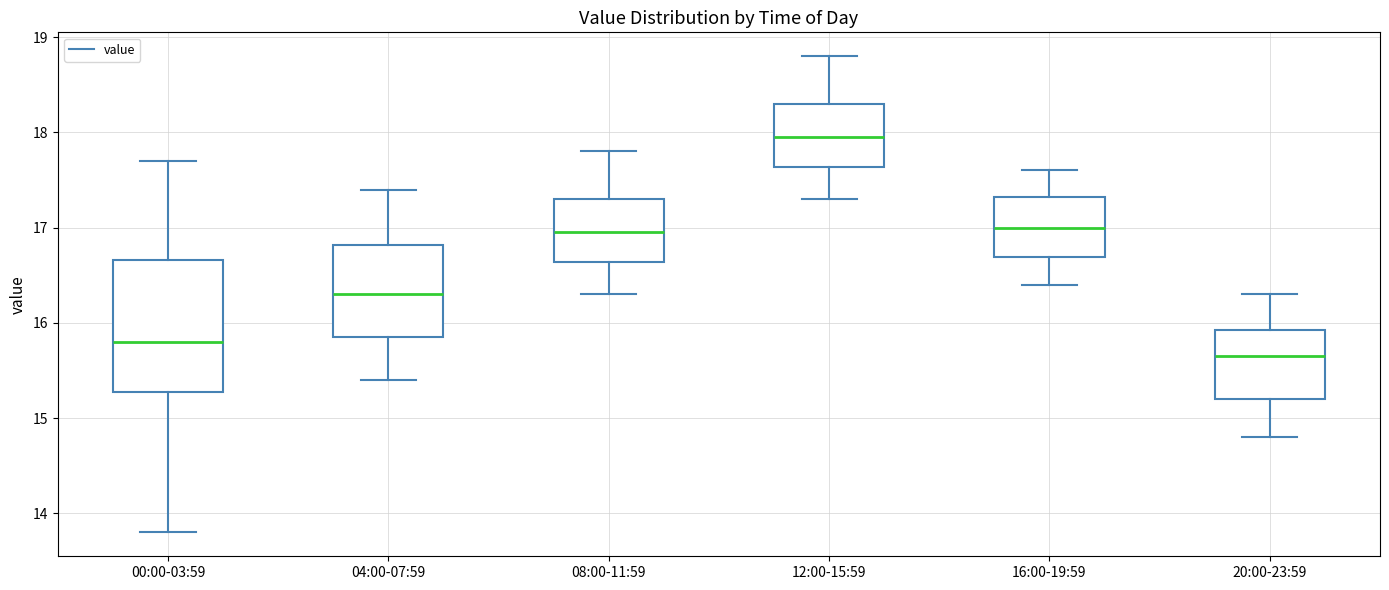

Which box is the tallest, from its lower edge to its upper edge?

00:00-03:59